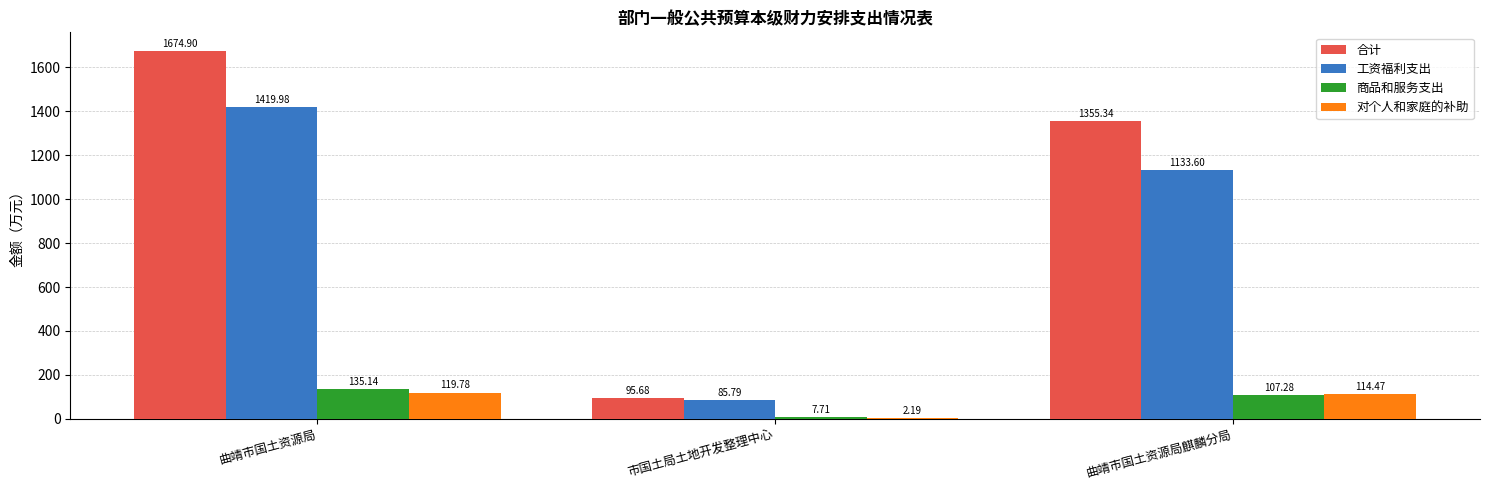

Is the value of 合计 at 曲靖市国土资源局 greater than the value of 商品和服务支出 at 市国土局土地开发整理中心?

Yes